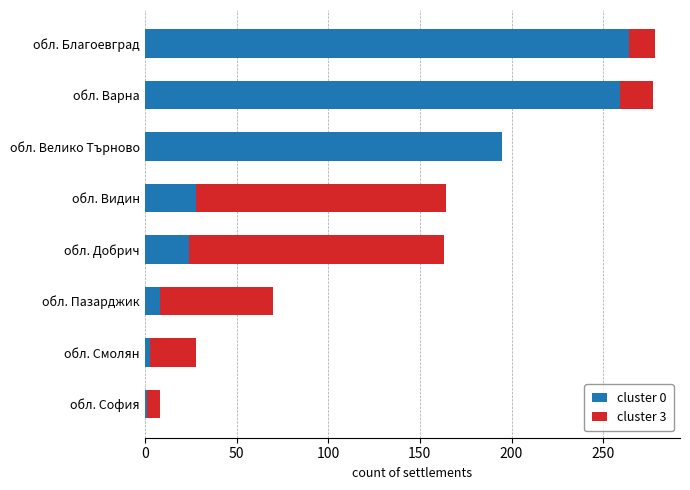

What are all the series names shown in the legend?

cluster 0, cluster 3